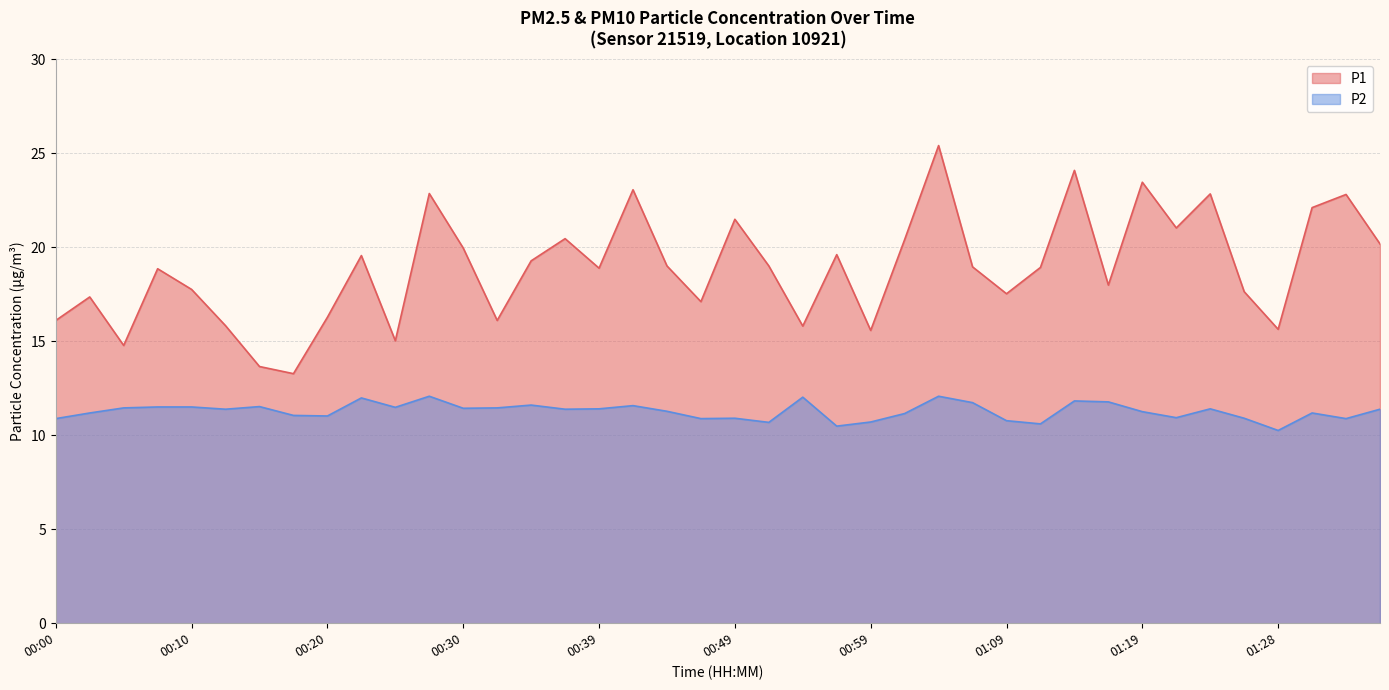

True or false: P1 and P2 cross at least once.

False